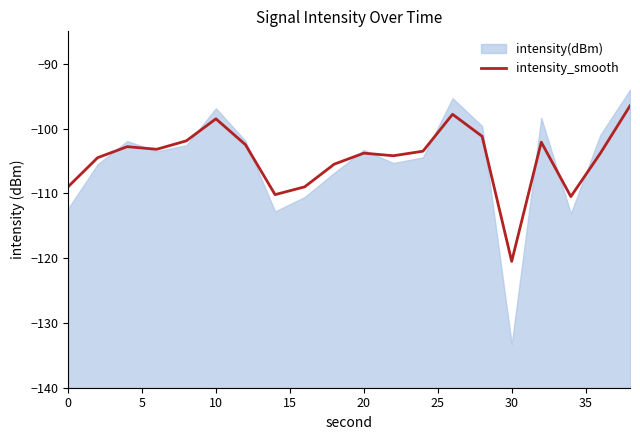

Does the chart display data point markers on the line(s)?

No